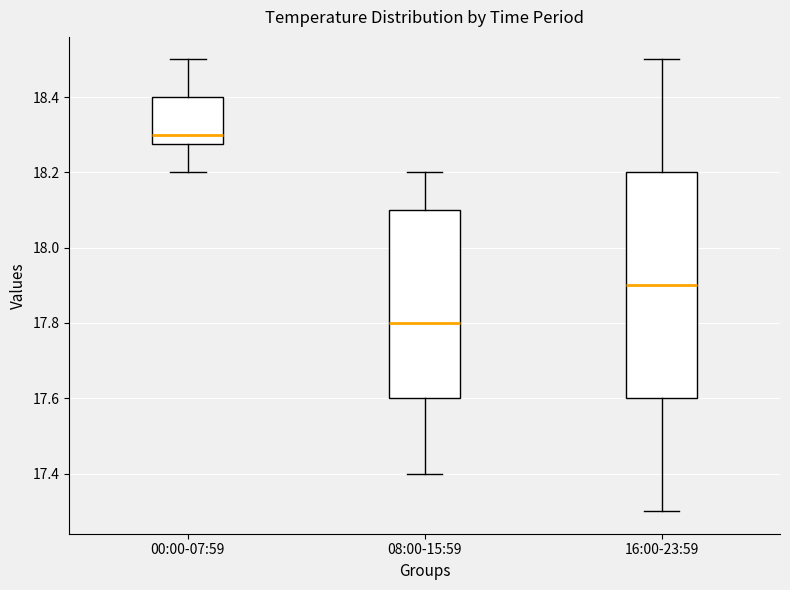

Which box's median line is the lowest?

08:00-15:59